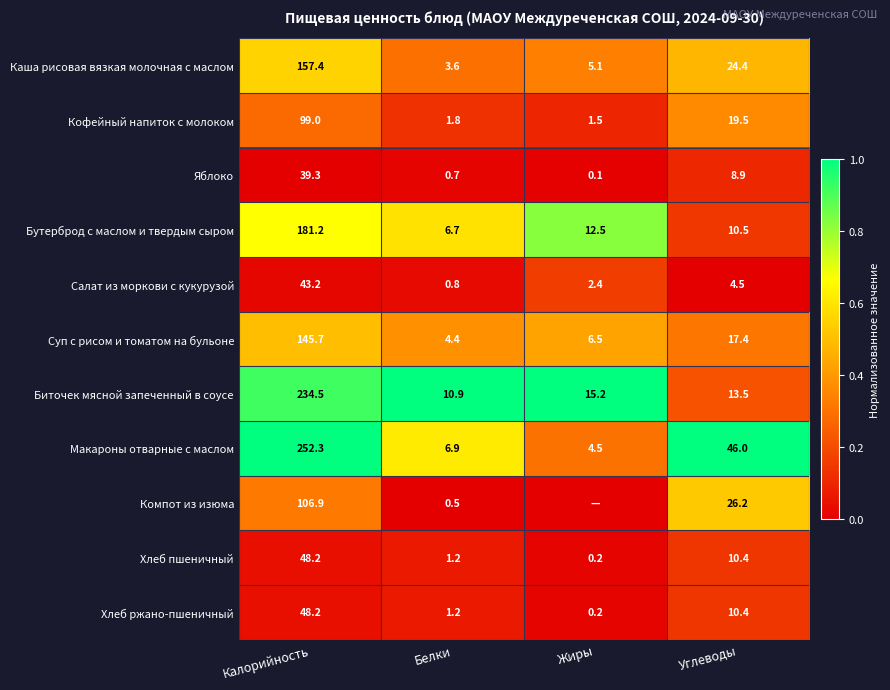

List the labels in order of Бутерброд с маслом и твердым сыром value, smallest first.

Белки, Углеводы, Жиры, Калорийность